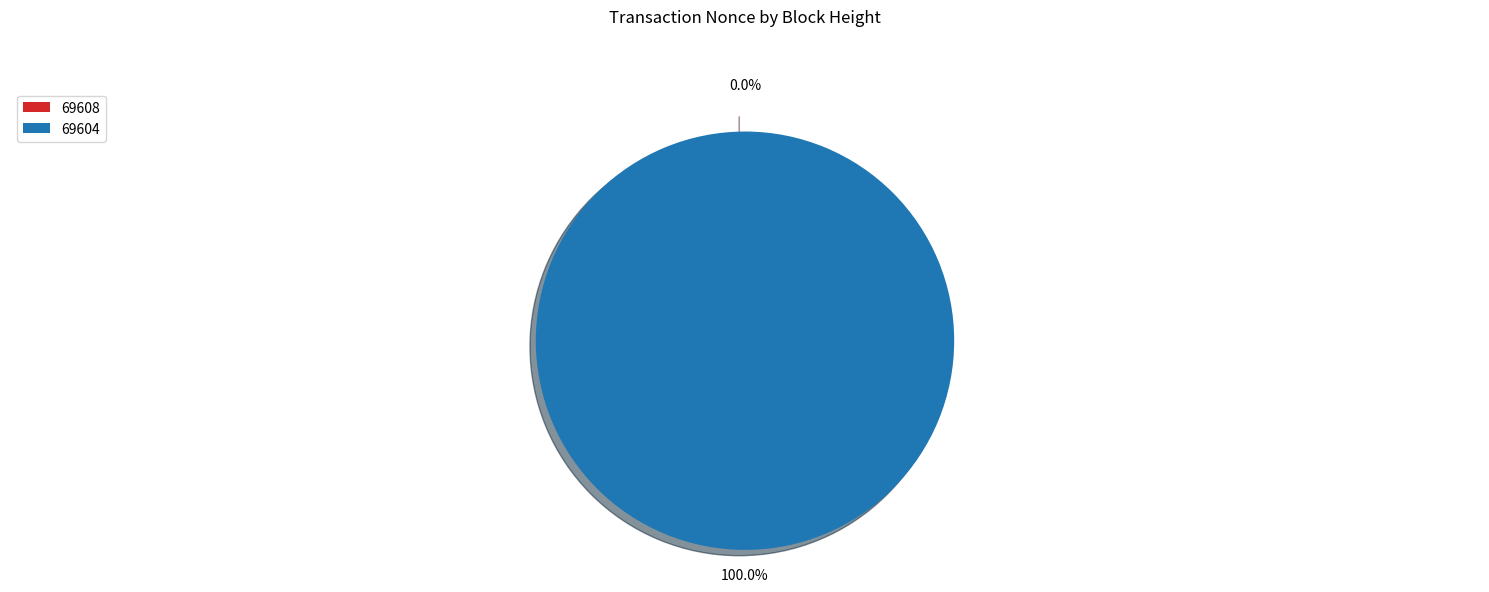

How many segments does this pie chart have?

2